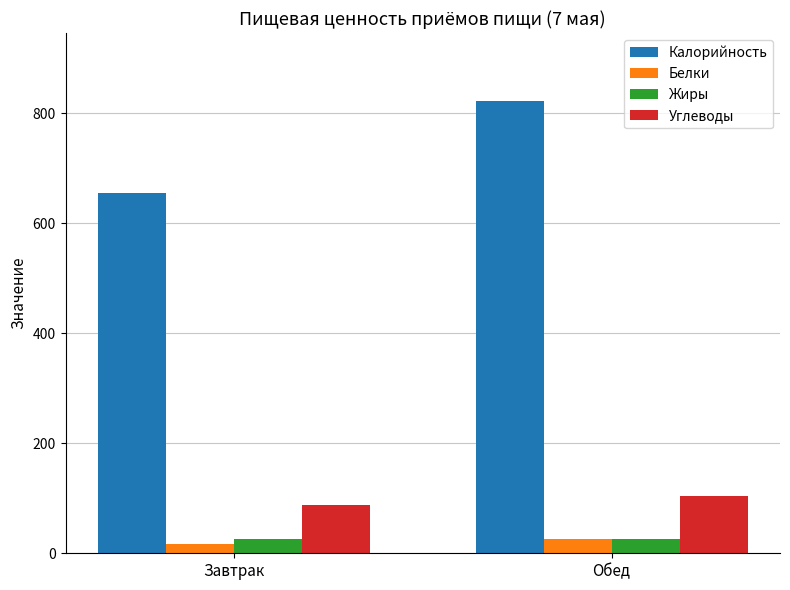

True or false: Углеводы has a value of 103.5 at Обед.

True